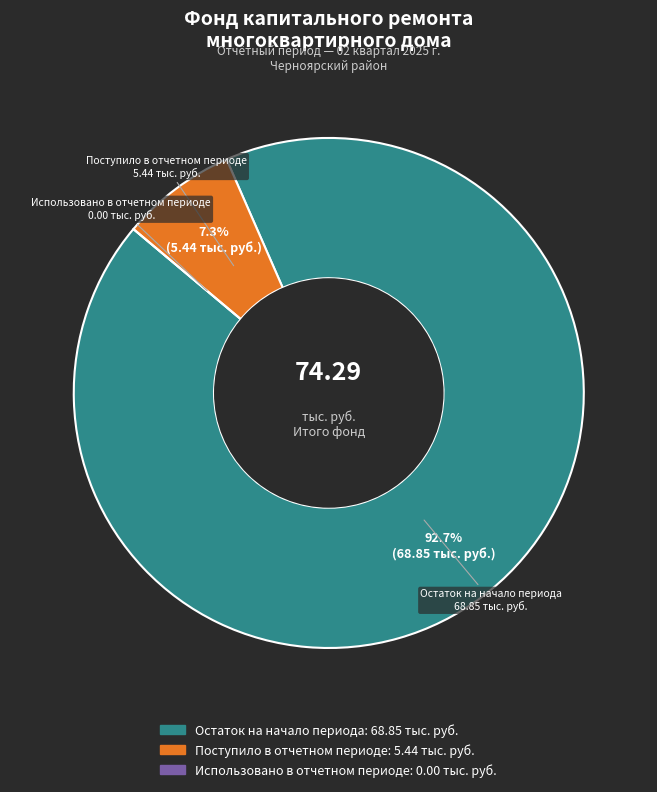

Is there a majority slice in this chart?

Yes